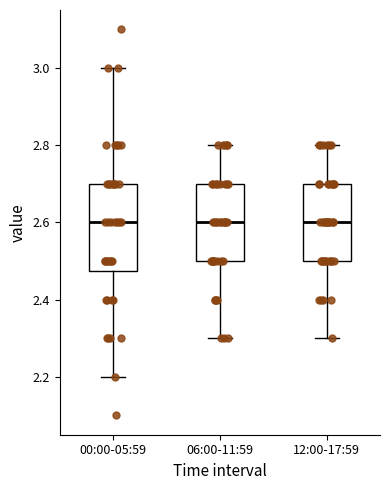

Reading left to right, read every box against the y-axis: the position of its median line, the range the box covers, and the ends of its whiskers. The values are not printed on the chart, so give them approximately, as read against the axis.

00:00-05:59: median 2.60, box 2.48 to 2.70, whiskers 2.20 to 3.00
06:00-11:59: median 2.60, box 2.50 to 2.70, whiskers 2.30 to 2.80
12:00-17:59: median 2.60, box 2.50 to 2.70, whiskers 2.30 to 2.80